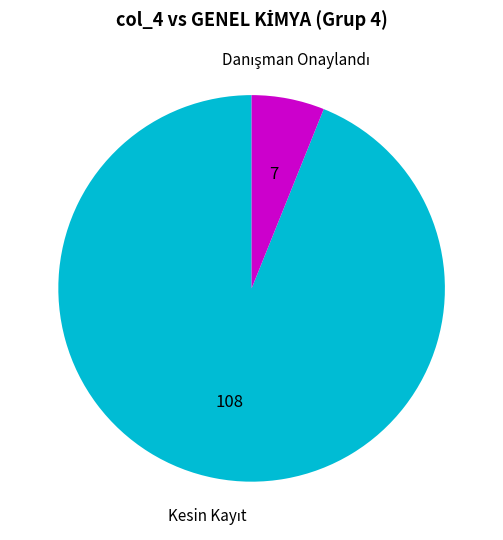

How many segments does this pie chart have?

2